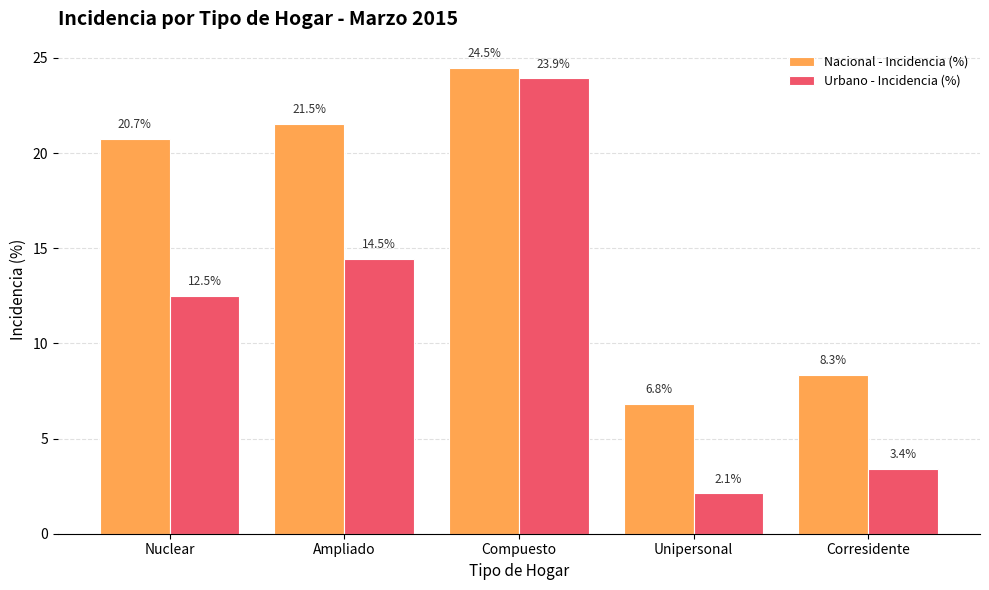

Reading right to left, extract all data points from this chart.

Nacional - Incidencia (%): Corresidente=8.3	Unipersonal=6.8	Compuesto=24.5	Ampliado=21.5	Nuclear=20.7
Urbano - Incidencia (%): Corresidente=3.4	Unipersonal=2.1	Compuesto=23.9	Ampliado=14.5	Nuclear=12.5